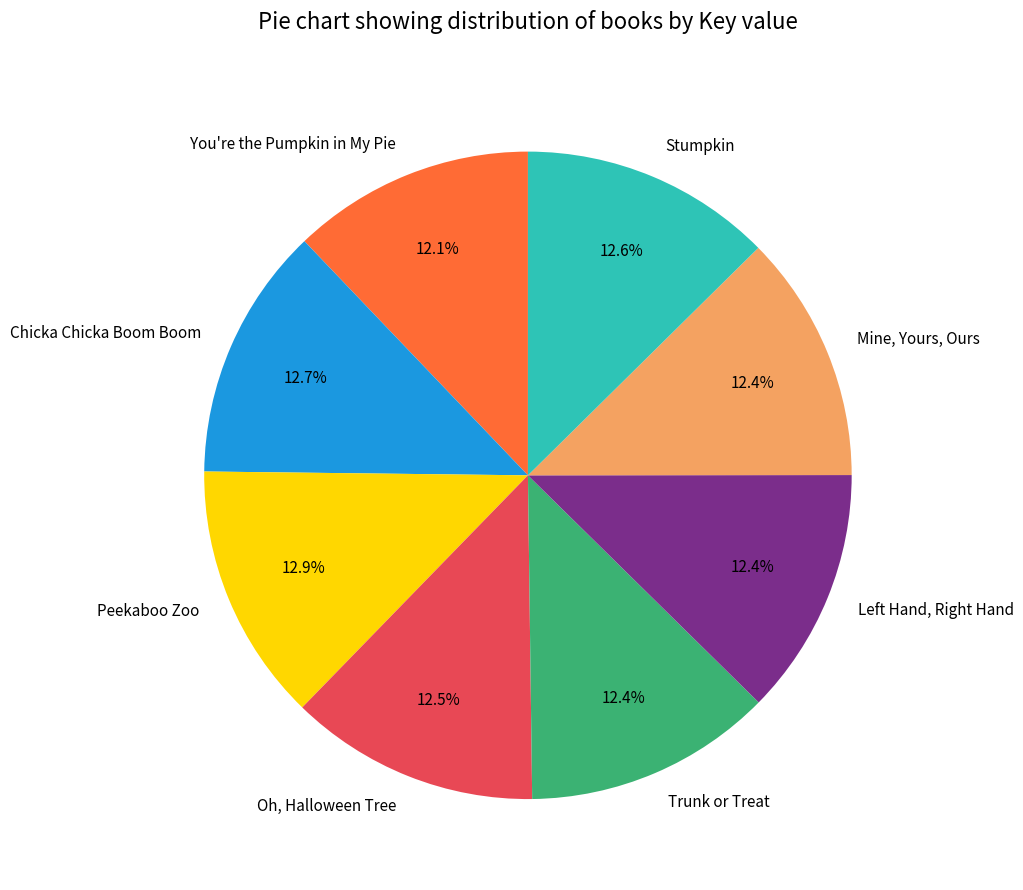

Is Peekaboo Zoo the majority of the pie?

No